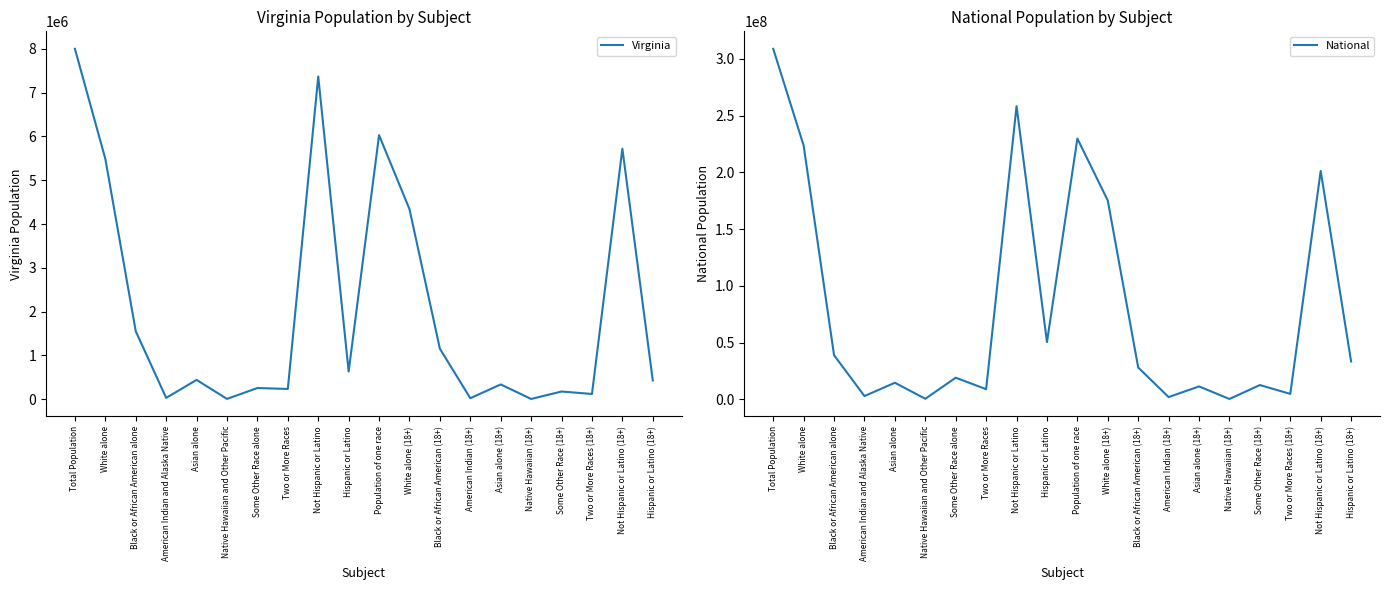

Which series has the widest spread of values?

National